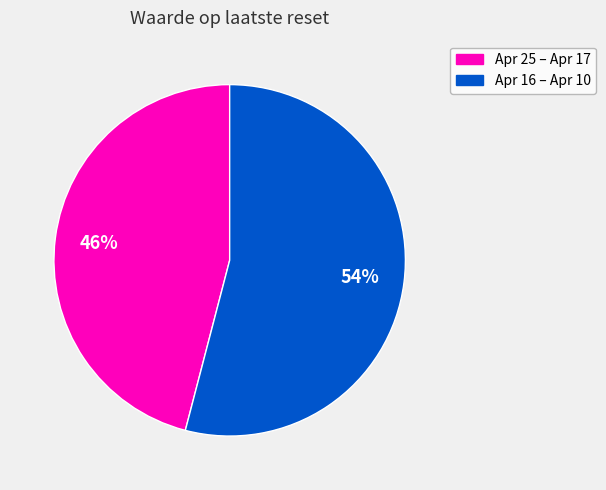

Is it true that Apr 25 – Apr 17 is 46% of the pie?

True